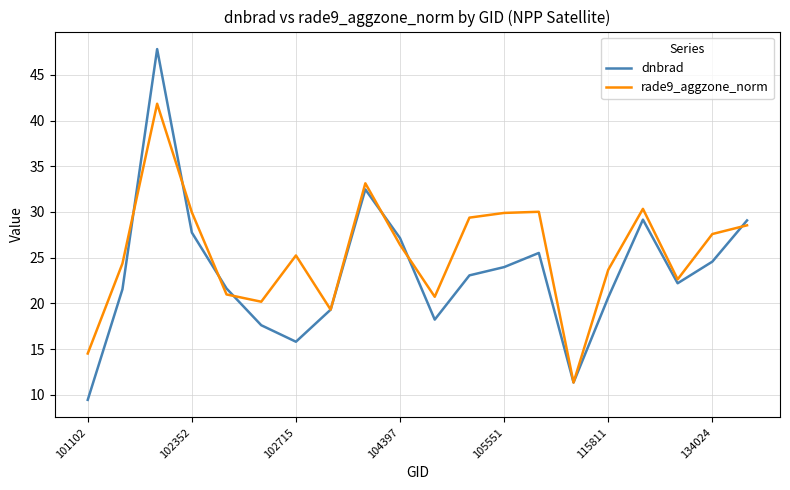

What is the highest value of the dnbrad series?

47.8